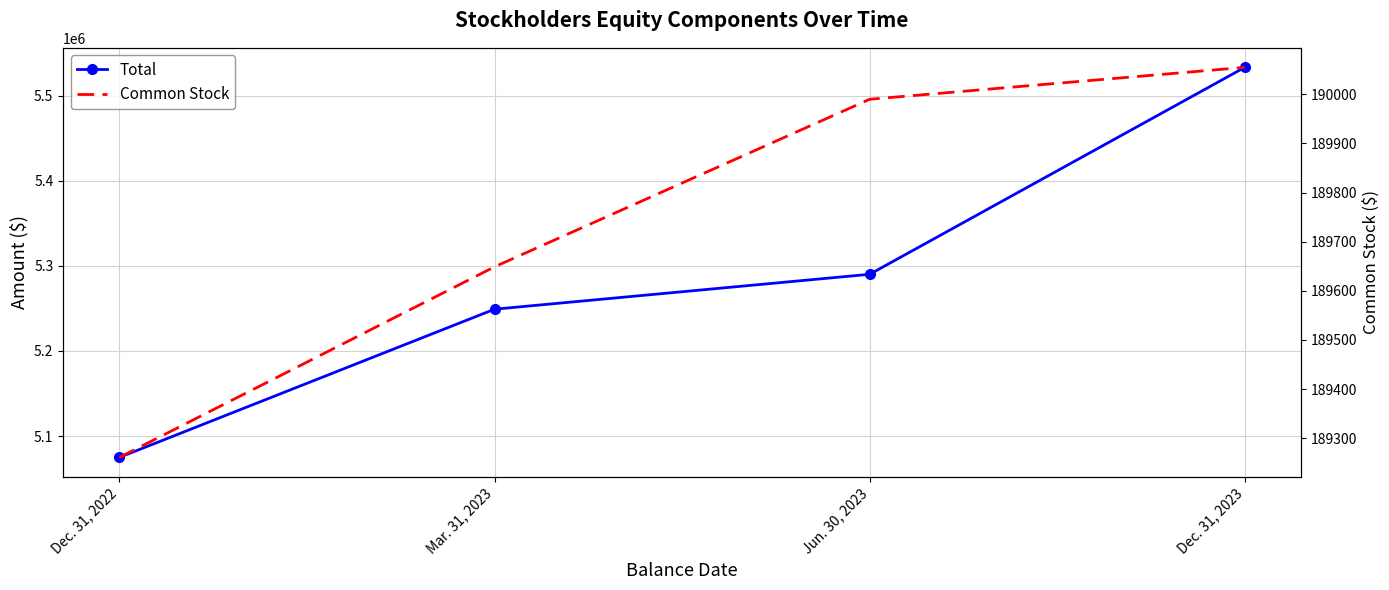

What is the difference between the maximum and minimum values in the Total series?

458171